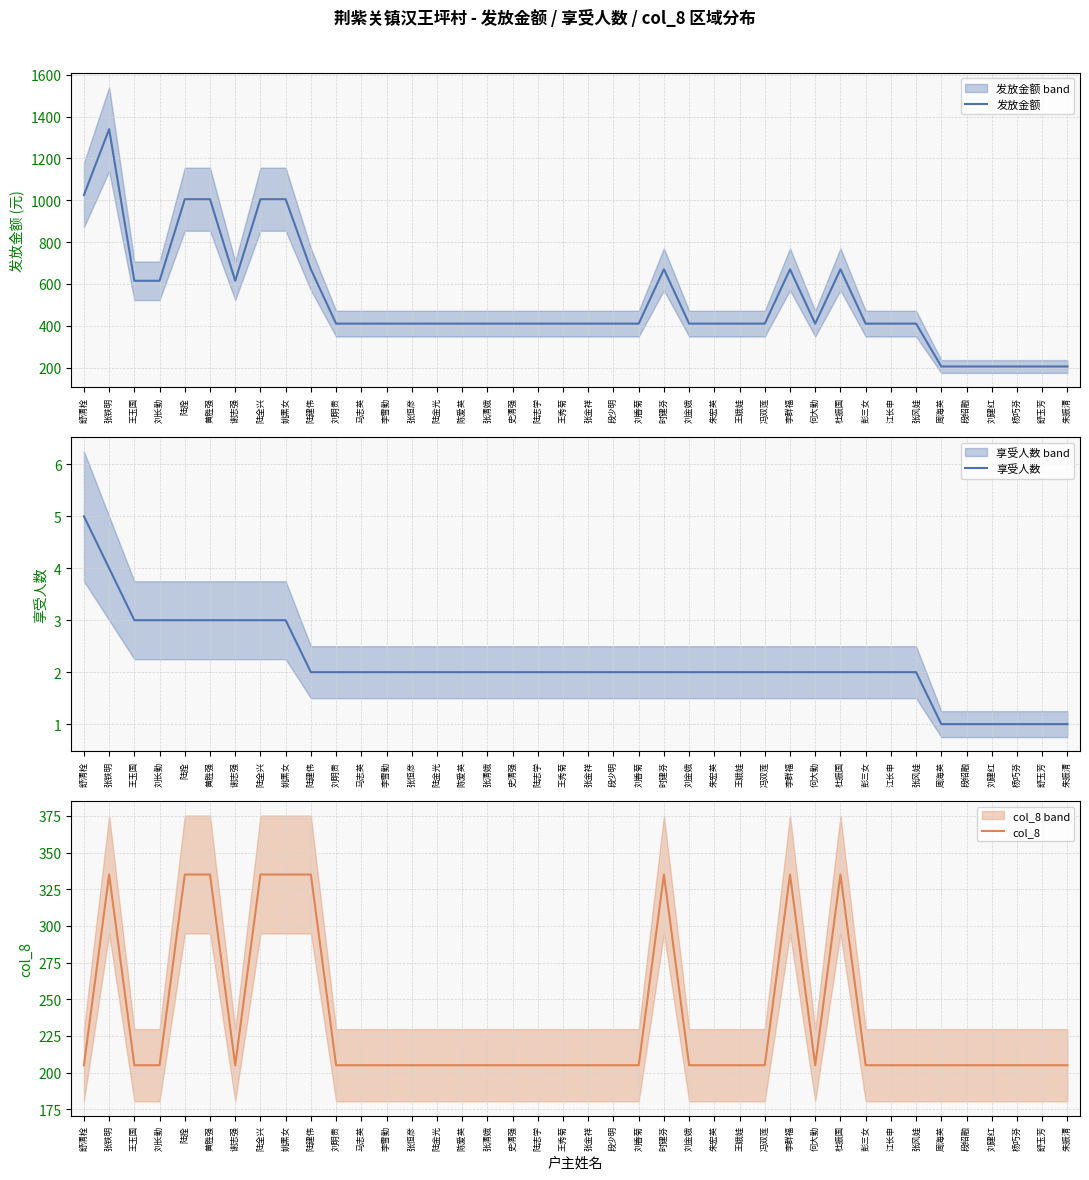

True or false: 发放金额 and 享受人数 cross at least once.

False